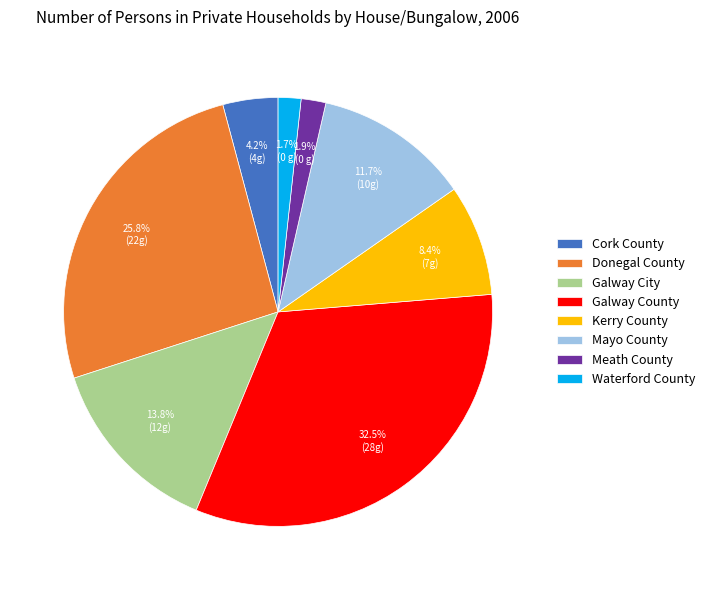

To the nearest percent, what is the average slice percentage?

12%